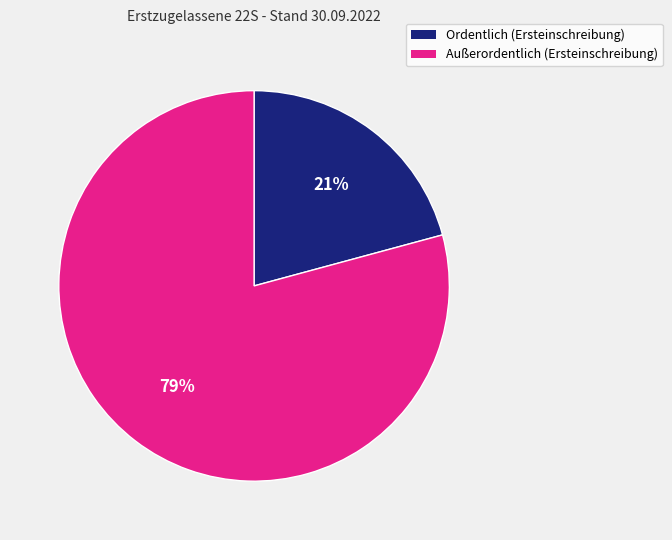

Is the sum of Außerordentlich (Ersteinschreibung) and Ordentlich (Ersteinschreibung) greater than half?

Yes